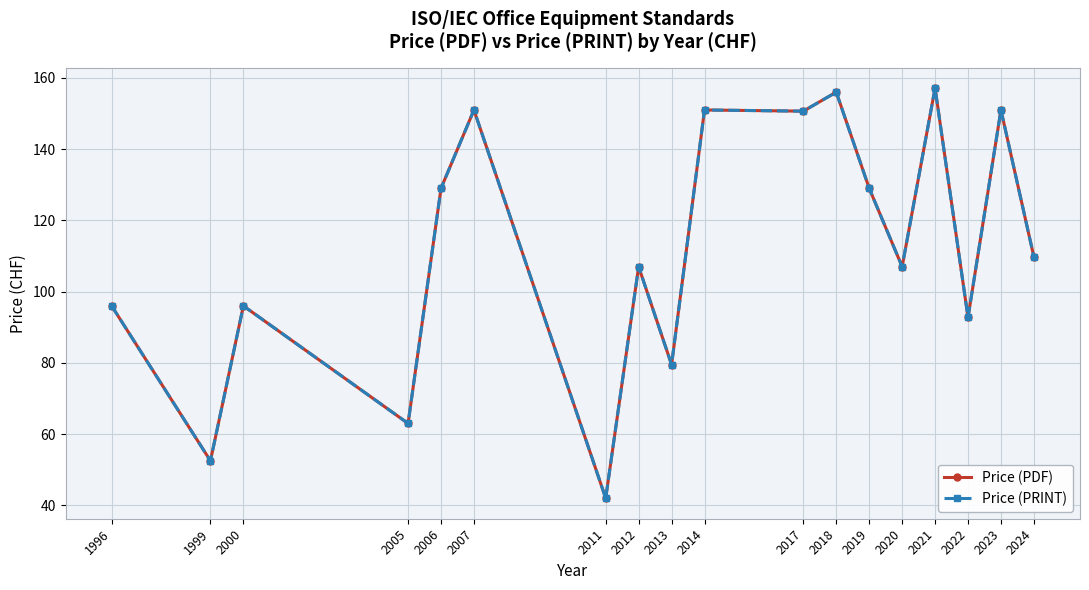

Reading left to right, transcribe all the data shown in this chart.

Price (PDF): 96.0	52.5	96.0	63.0	129.0	151.0	42.0	107.0	79.5	151.0	150.7	156.0	129.0	107.0	157.1	92.8	151.0	109.8
Price (PRINT): 96.0	52.5	96.0	63.0	129.0	151.0	42.0	107.0	79.5	151.0	150.7	156.0	129.0	107.0	157.1	92.8	151.0	109.8